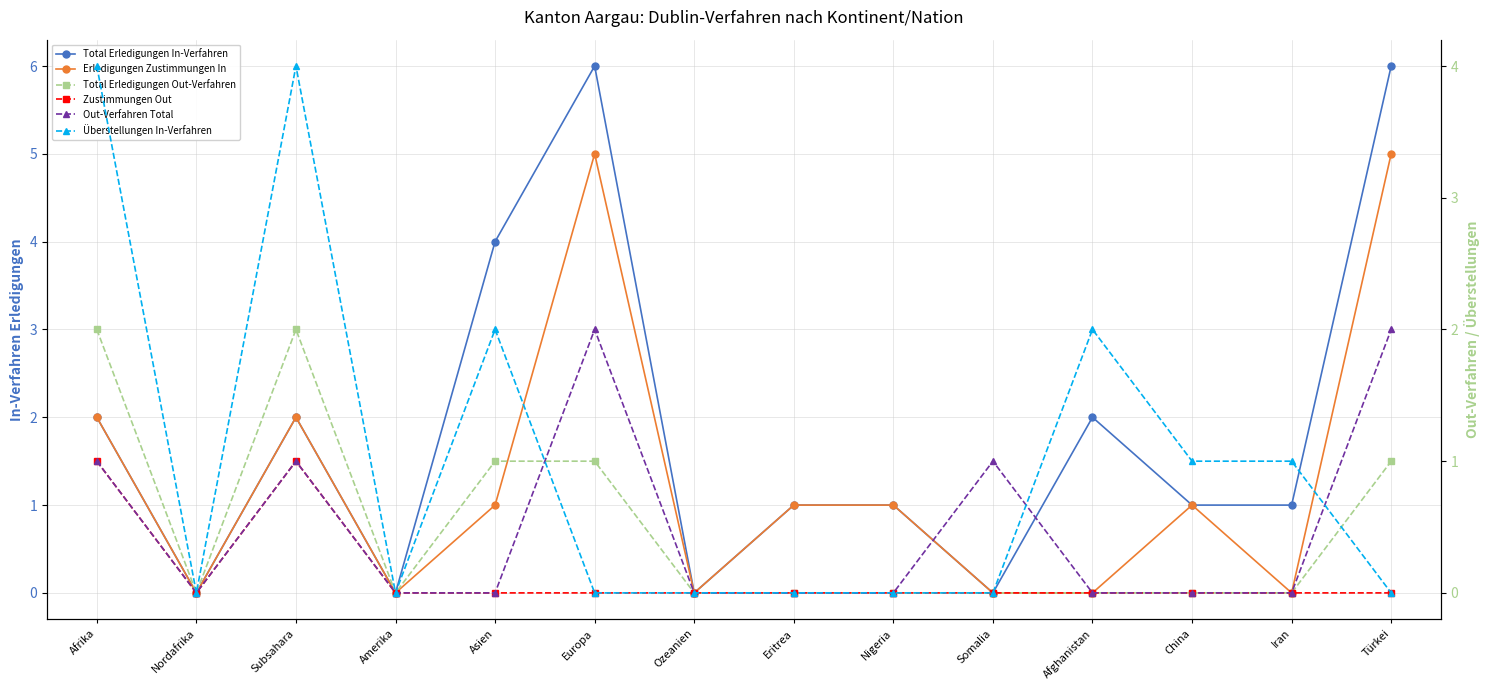

What are all the series names shown in the legend?

Total Erledigungen In-Verfahren, Erledigungen Zustimmungen In, Total Erledigungen Out-Verfahren, Zustimmungen Out, Out-Verfahren Total, Überstellungen In-Verfahren